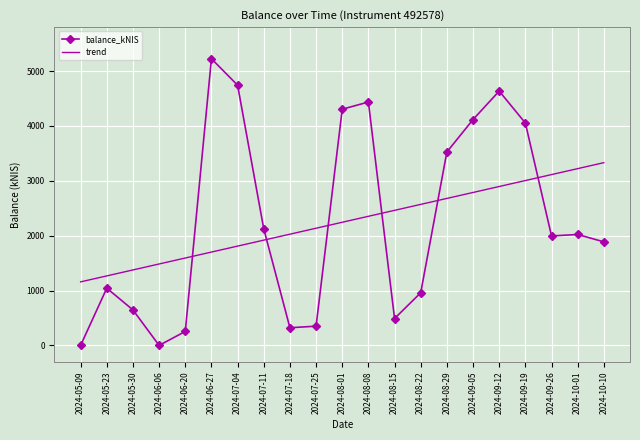

Is it true that trend equals 774.8 at 2024-05-30?

False